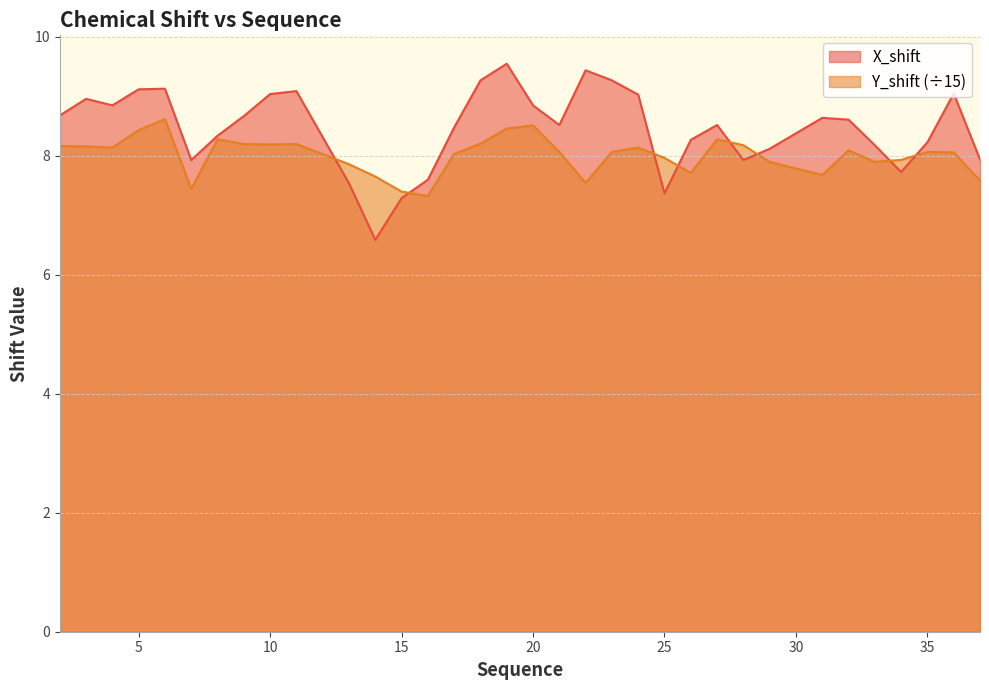

Which has a higher value, 25 or 15?

25